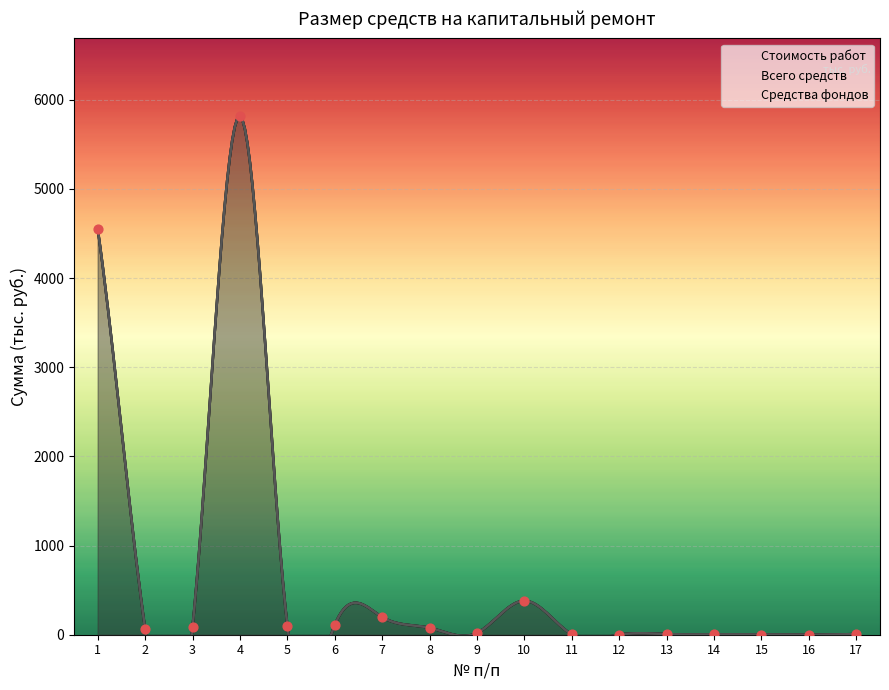

Which series reaches the minimum Y coordinate?

Стоимость работ